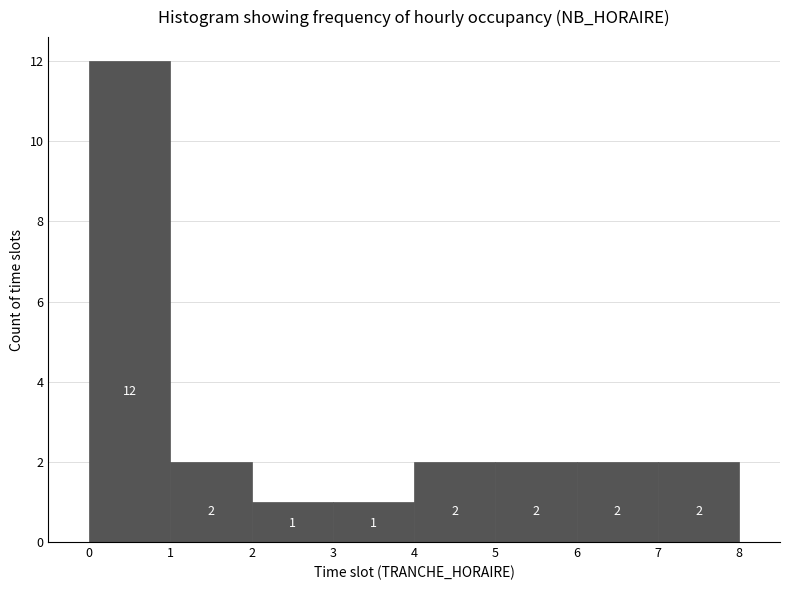

Reading left to right, list every bar in this chart as the range it spans on the x-axis followed by its height.

0 to 1: 12
1 to 2: 2
2 to 3: 1
3 to 4: 1
4 to 5: 2
5 to 6: 2
6 to 7: 2
7 to 8: 2